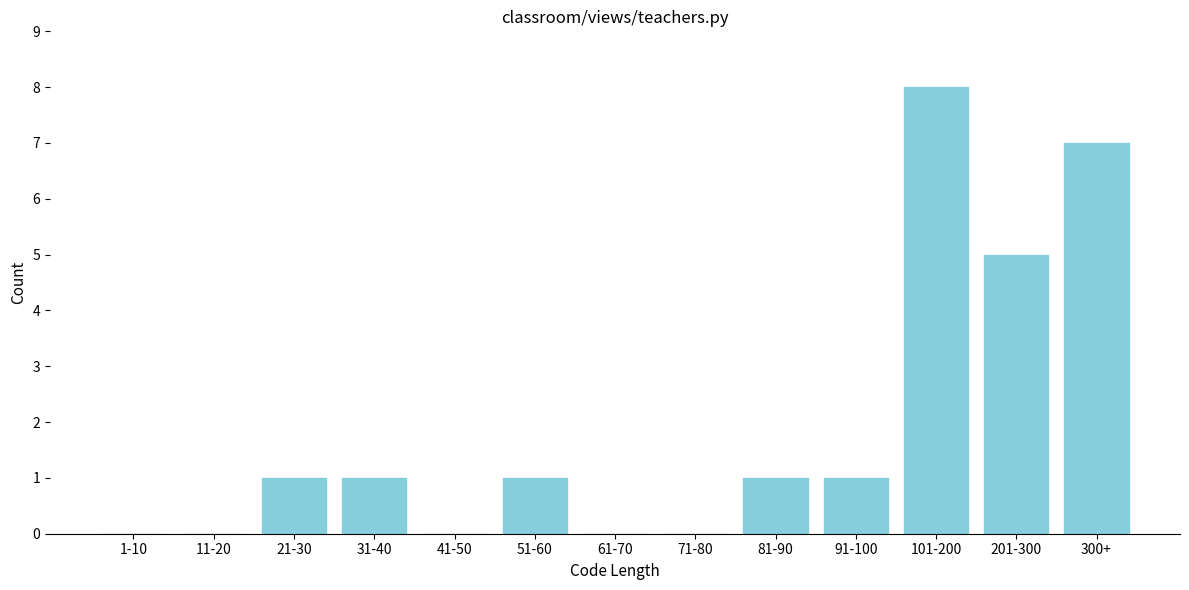

Reading left to right, list all the values displayed in this chart.

1-10=0	11-20=0	21-30=1	31-40=1	41-50=0	51-60=1	61-70=0	71-80=0	81-90=1	91-100=1	101-200=8	201-300=5	300+=7